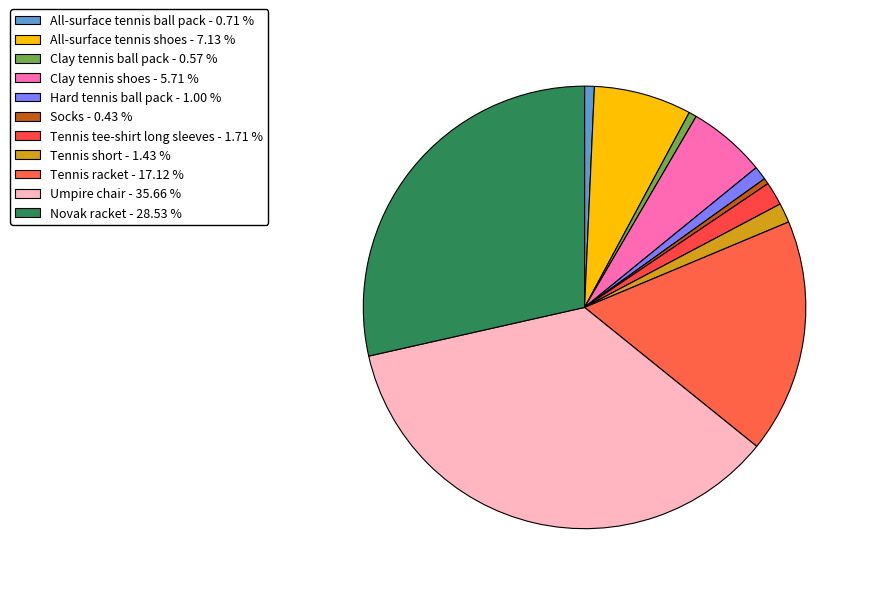

Is the sum of Umpire chair and Tennis short greater than half?

No